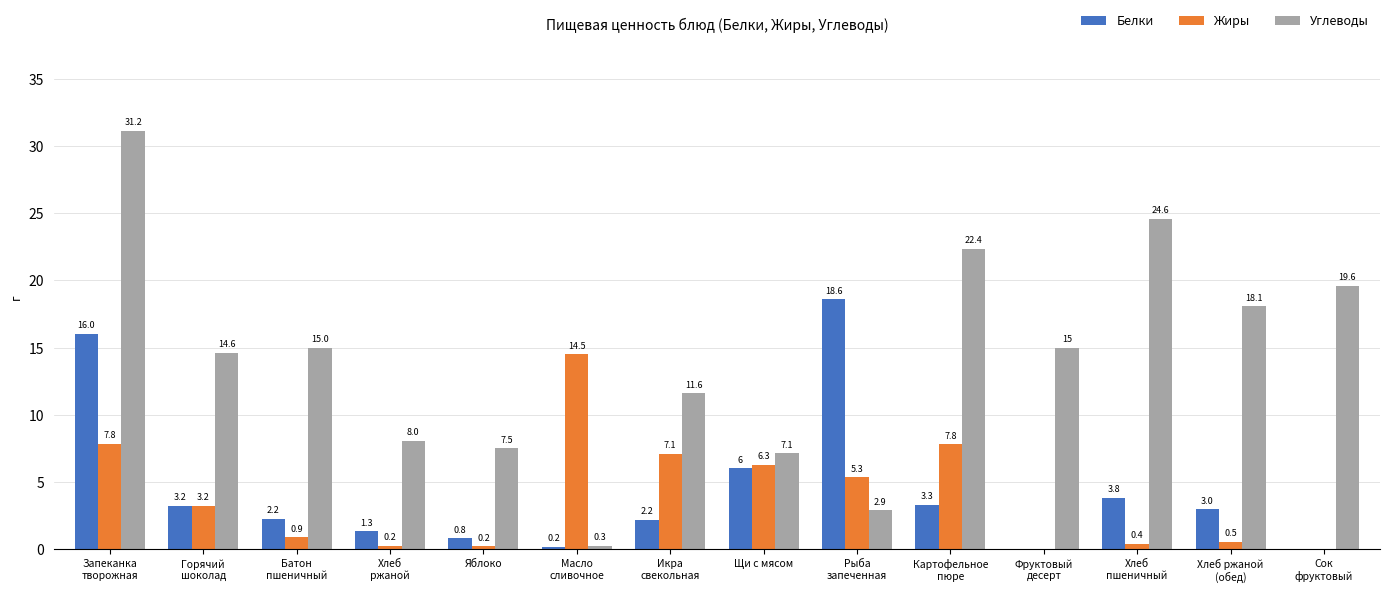

What is the sum of all Белки values?

60.6